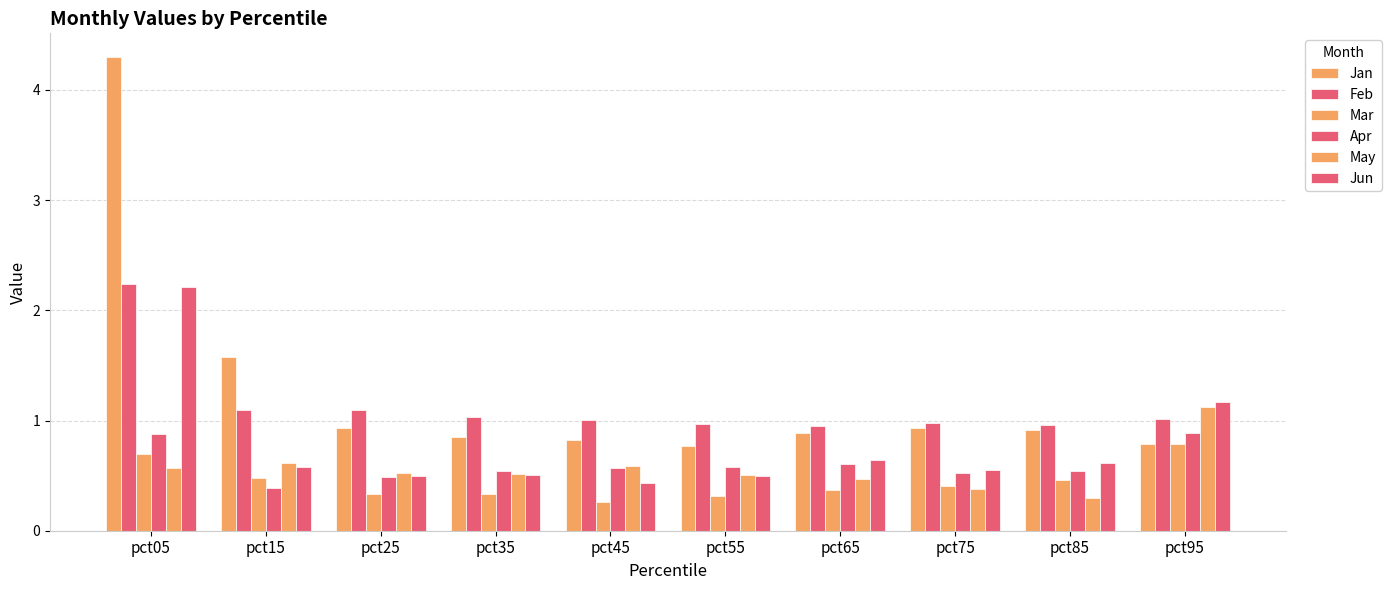

Which label corresponds to the largest value in the chart?

pct05